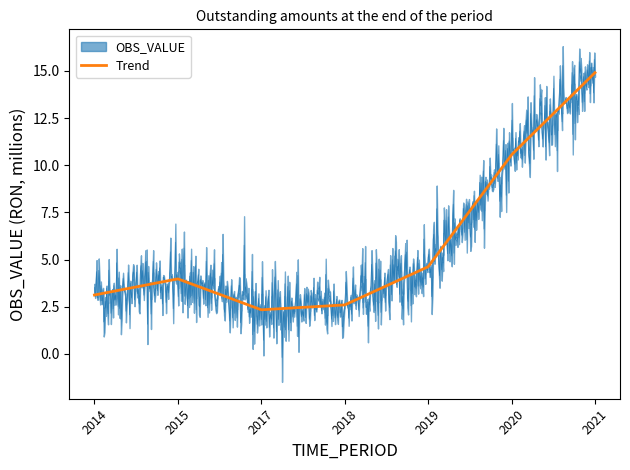

What is the minimum value for Trend?

2.3